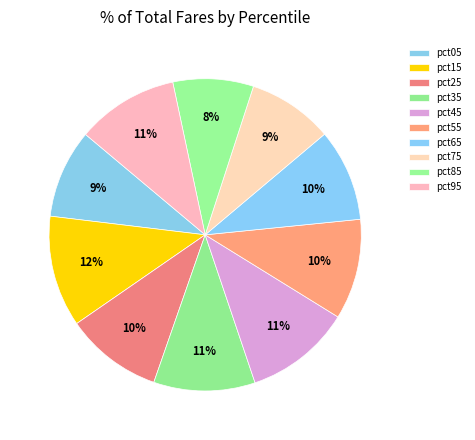

How many slices are in this pie chart?

10